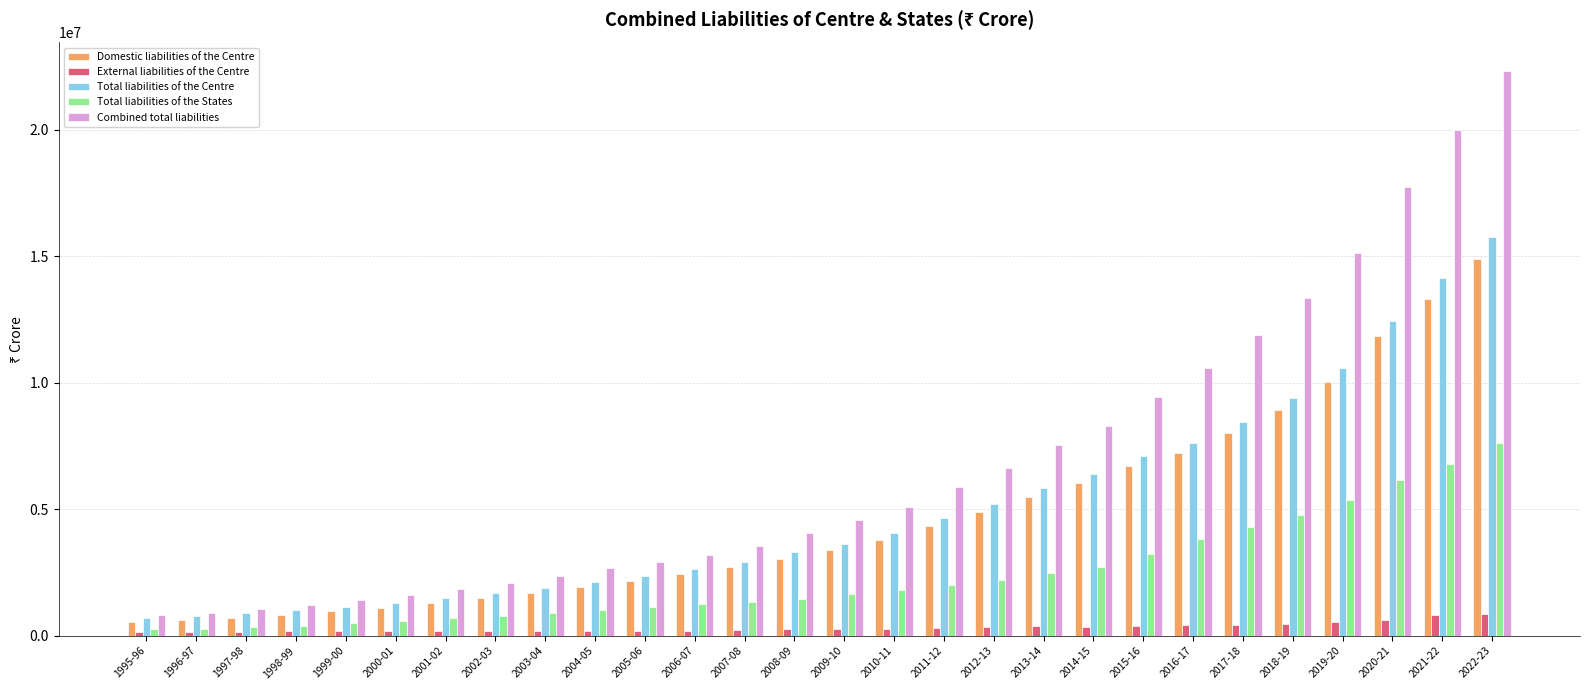

What is the smallest value displayed?

148398